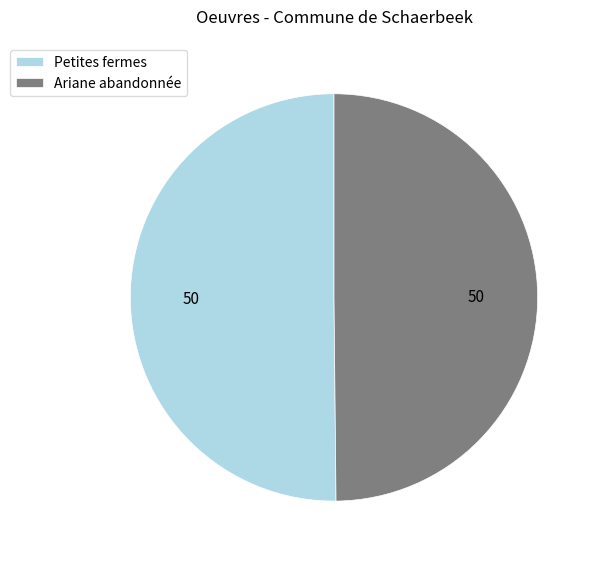

Is it true that Petites fermes is 40% of the pie?

False